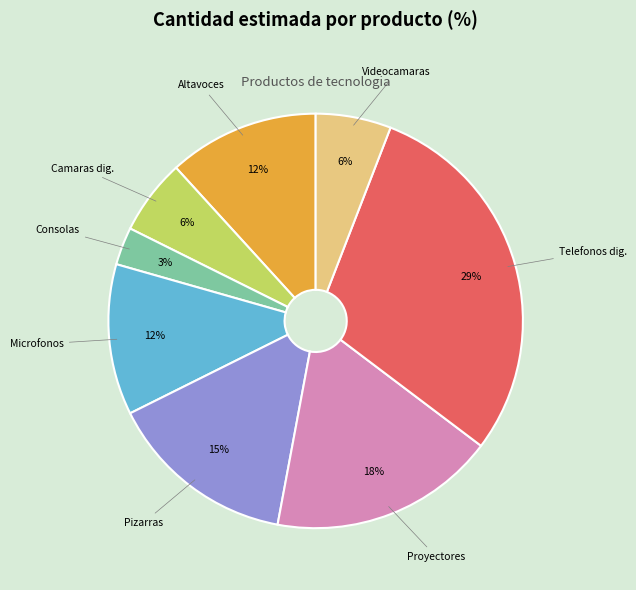

The Consolas de mezcla slice represents 15% of the pie. True or false?

False